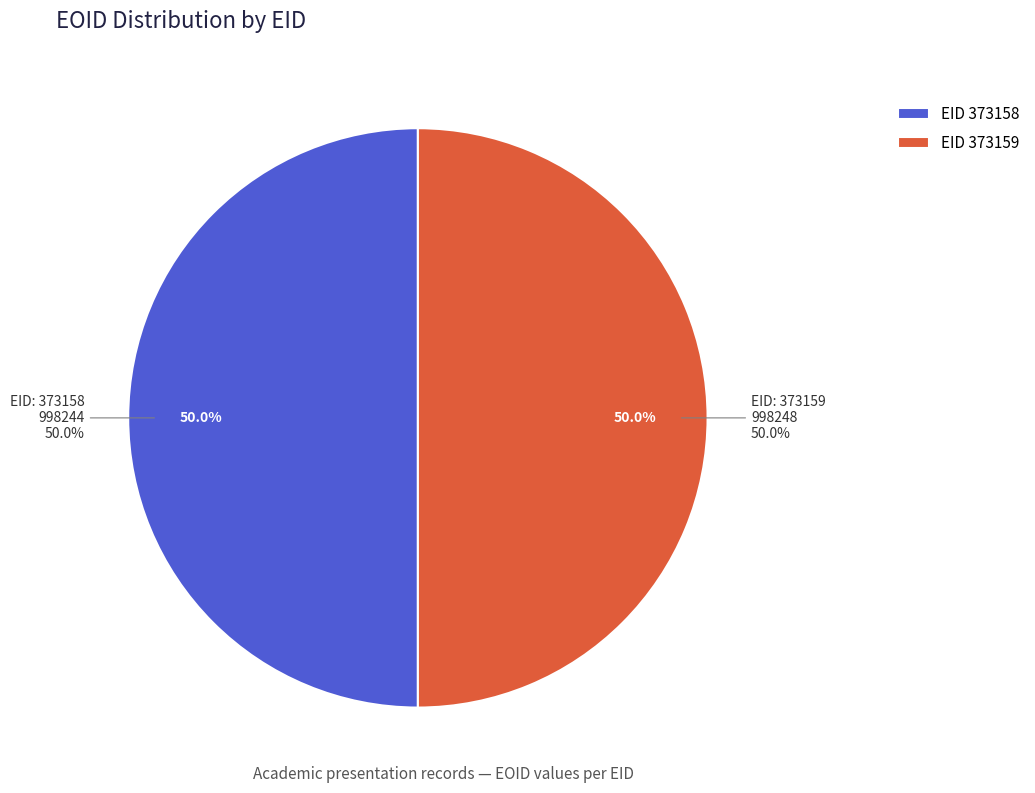

The 373159 slice represents 42% of the pie. True or false?

False